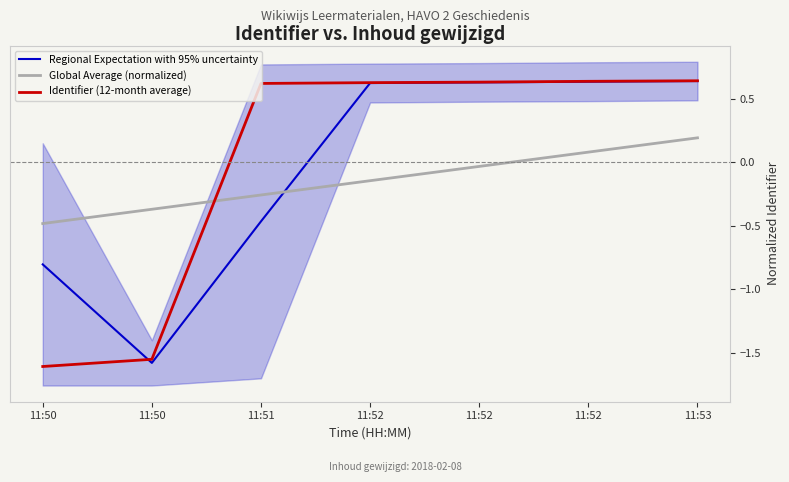

List the series in order of their peak value, highest first.

Identifier (12-month average), Regional Expectation with 95% uncertainty, Global Average (normalized)